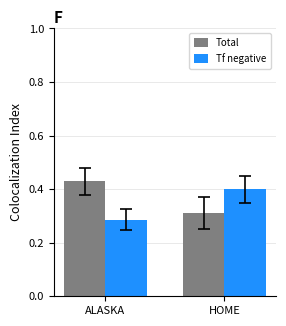

What are all the series names shown in the legend?

Total, Tf negative